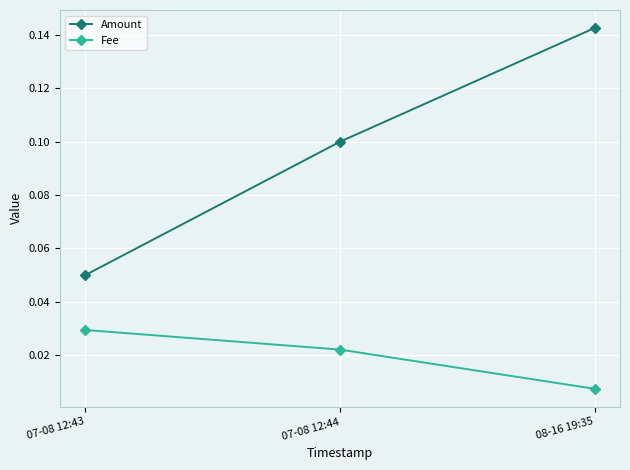

At which category does the chart reach its peak across all series?

08-16 19:35